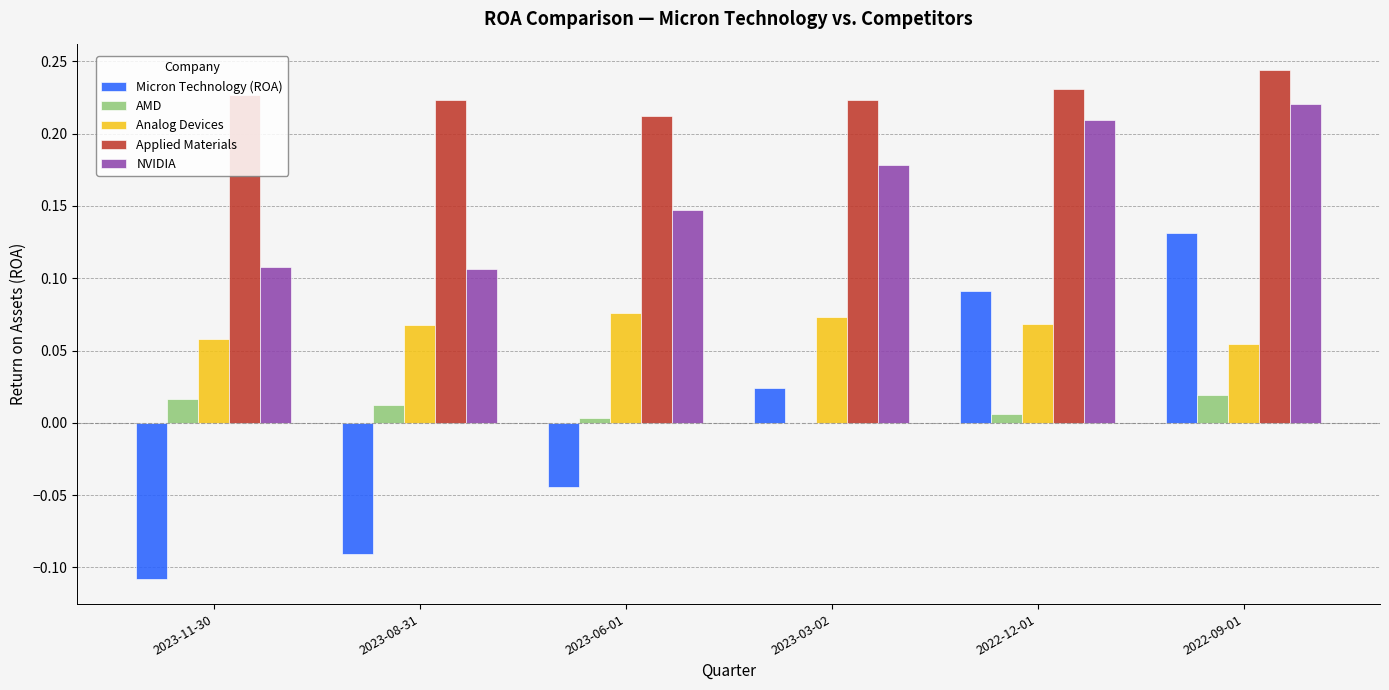

The value of Micron Technology (ROA) at 2022-12-01 is 0.2. True or false?

False